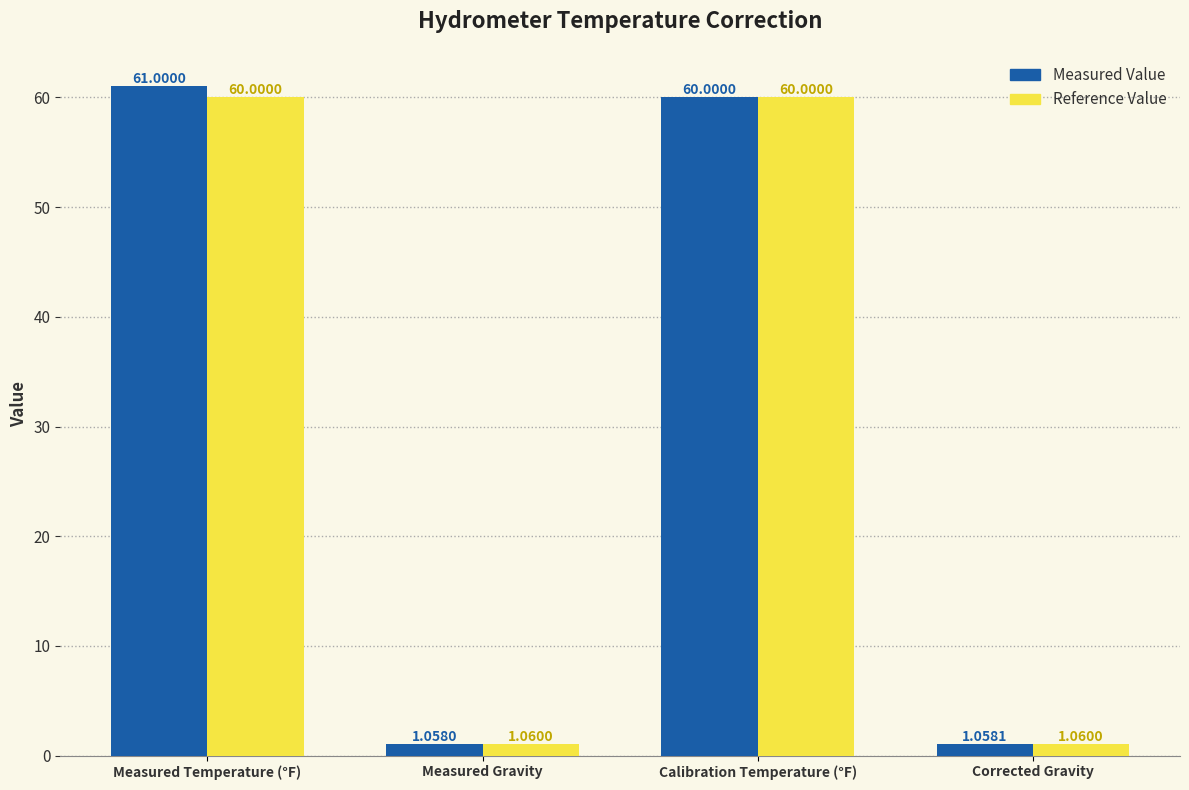

How many series are shown in this chart?

2